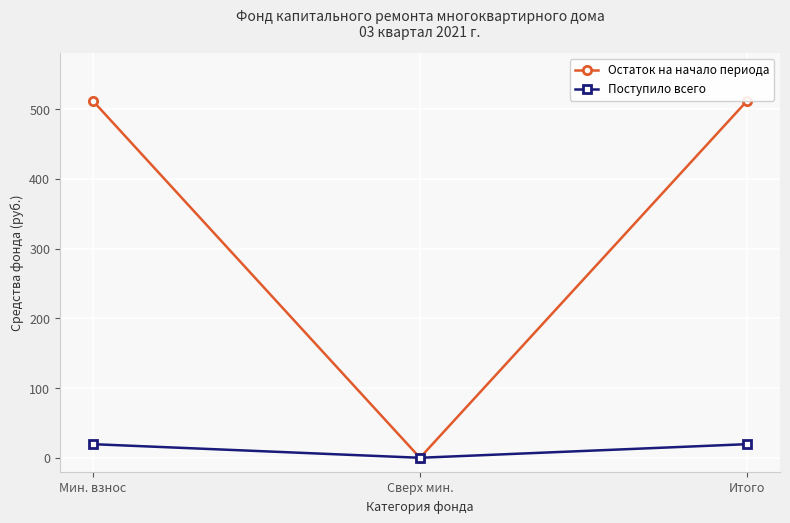

What value does the Поступило всего series have at Мин. взнос?

19.5